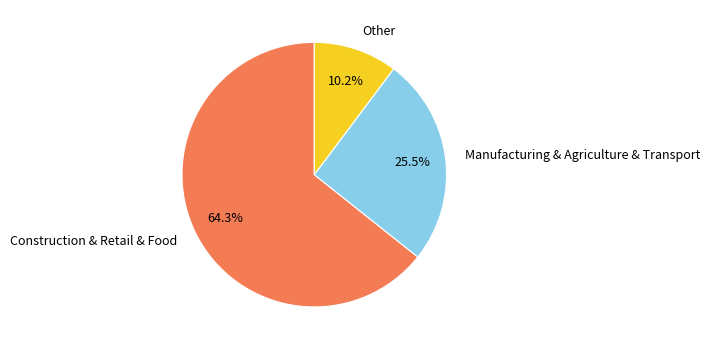

What is the total percentage of Other and Manufacturing & Agriculture & Transport?

35.7%